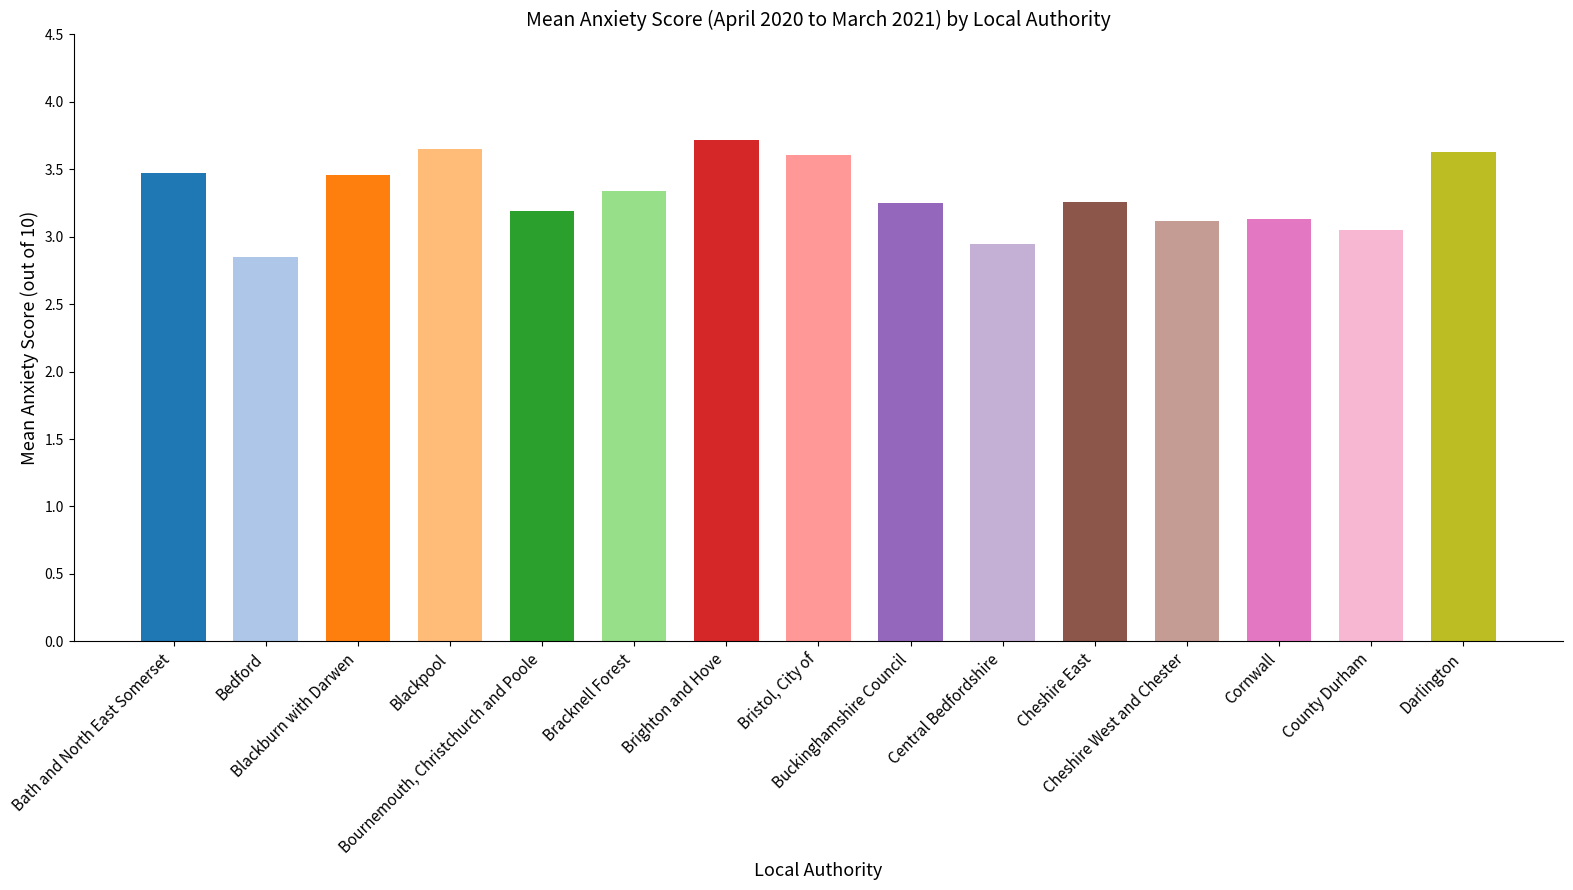

Reading left to right, what are all the values shown in this chart?

3.5	2.9	3.5	3.6	3.2	3.3	3.7	3.6	3.2	3.0	3.3	3.1	3.1	3.0	3.6